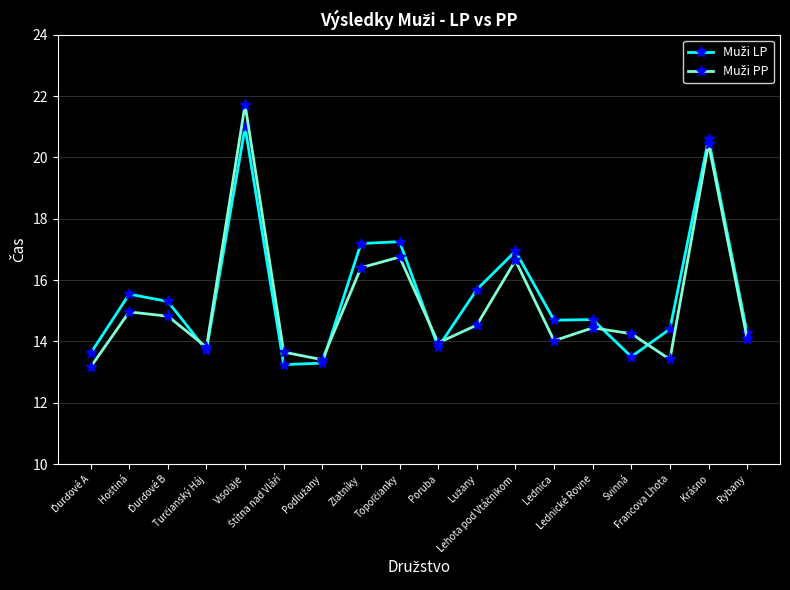

What is the maximum value shown in the chart?

21.7